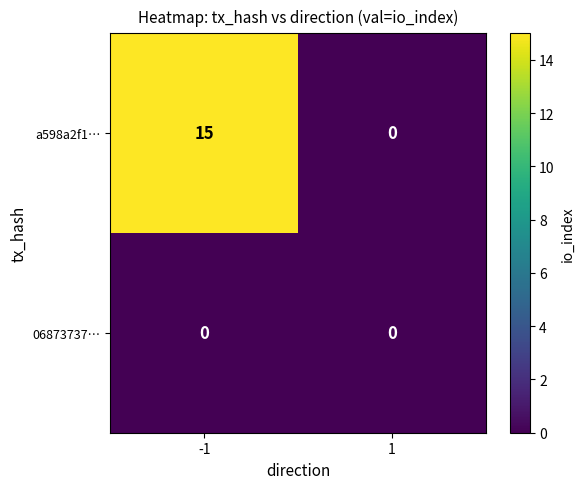

What is the difference between the maximum and minimum values in the a598a2f1… series?

15